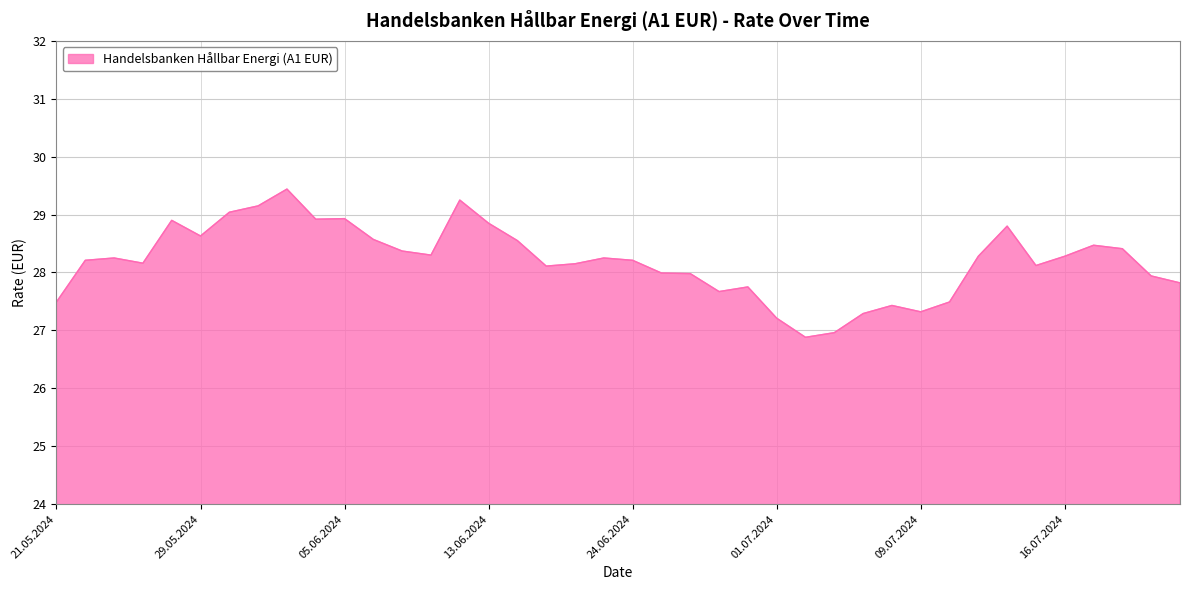

What is the smallest value displayed?

26.9